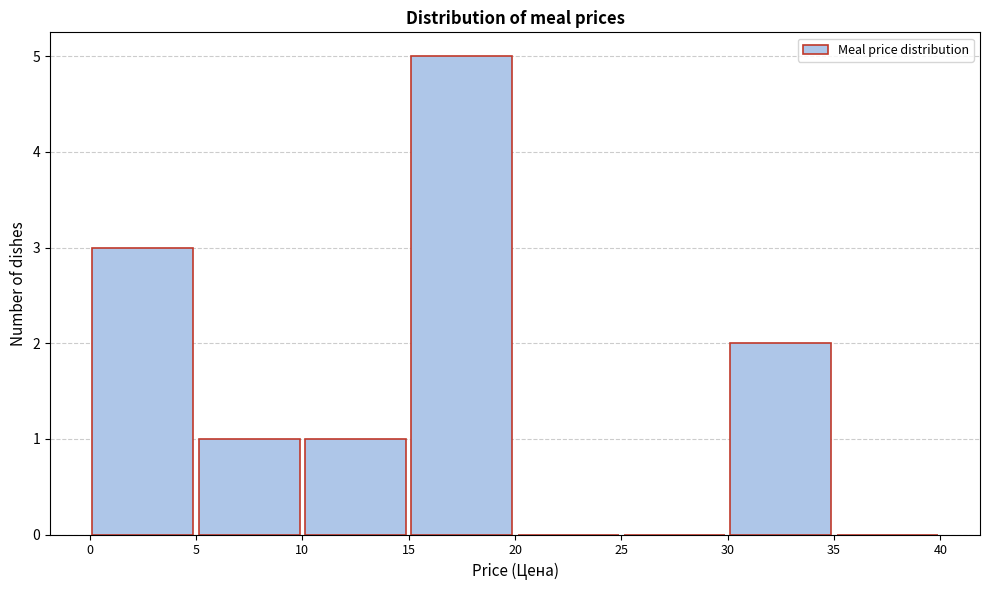

Which range on the x-axis has the tallest bar?

15 to 20